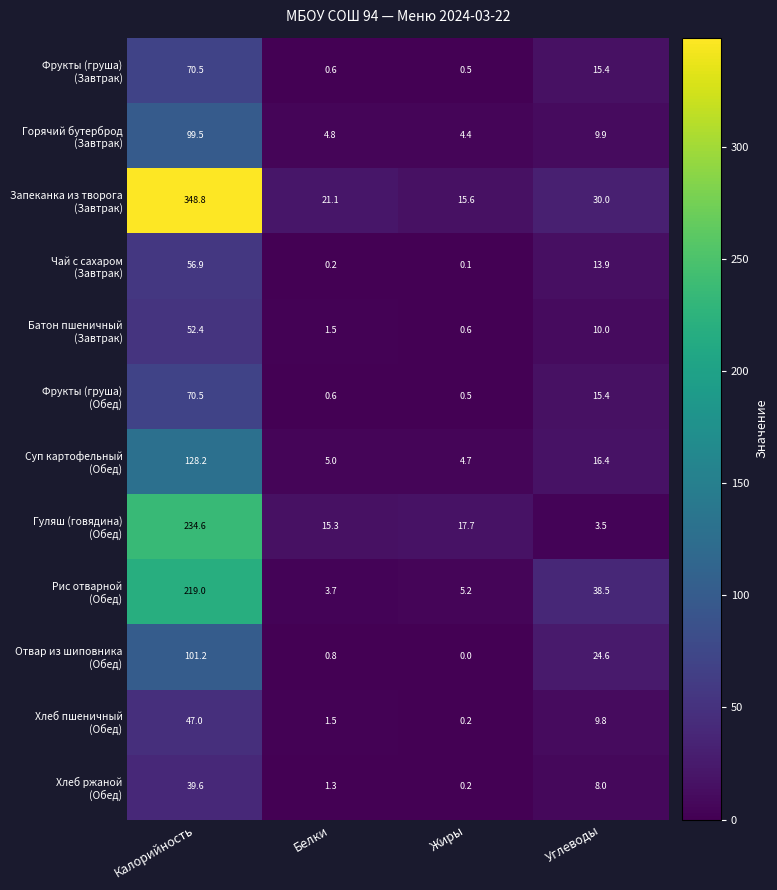

Which category has the highest value across all series?

Калорийность